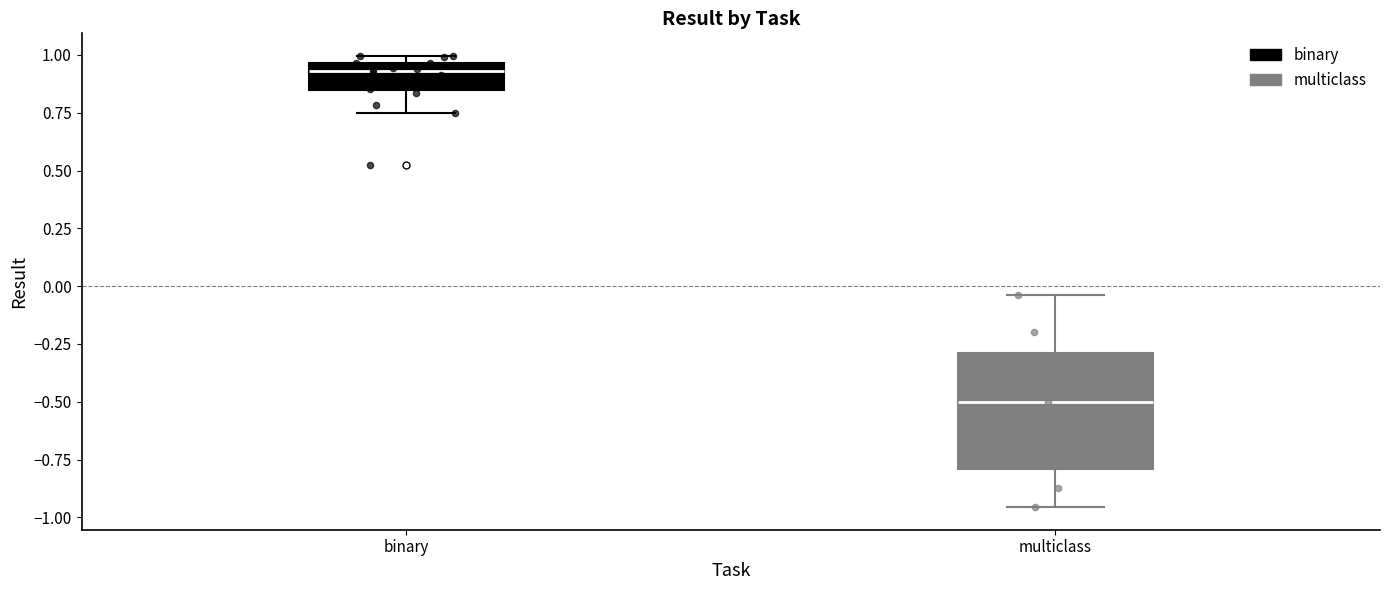

Reading left to right, transcribe this box plot: for each box, give where its median line is, the range the box spans, and where its two whiskers end, as read against the y-axis. The values are not printed on the chart, so give them approximately, as read against the axis.

binary: median 0.95 (just below the box's upper edge), box 0.85 to 0.95, whiskers 0.75 to 1.00
multiclass: median -0.50, box -0.80 to -0.30, whiskers -0.95 to -0.05